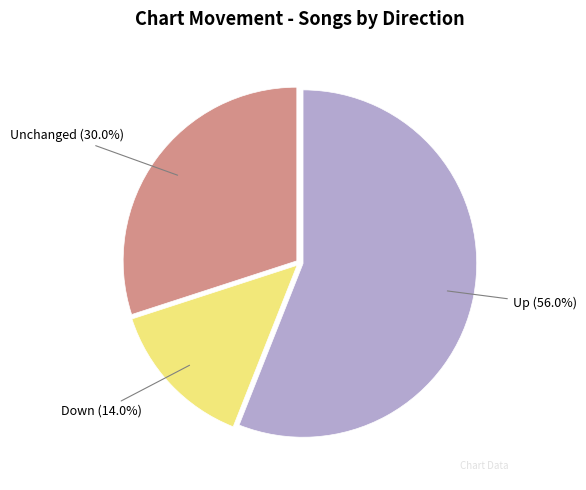

What portion of the pie excludes Up (56.0%)?

44.0%